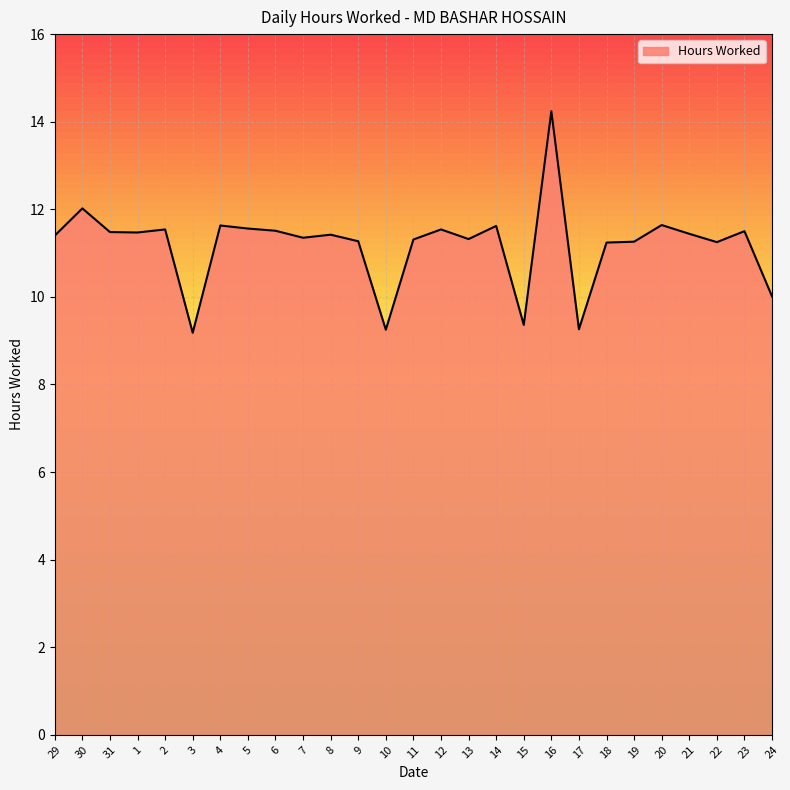

What is the difference between the maximum and minimum values?

5.1